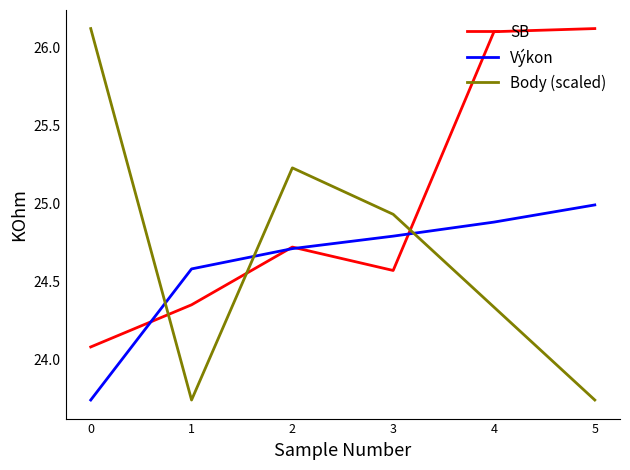

How many series are shown in this chart?

3